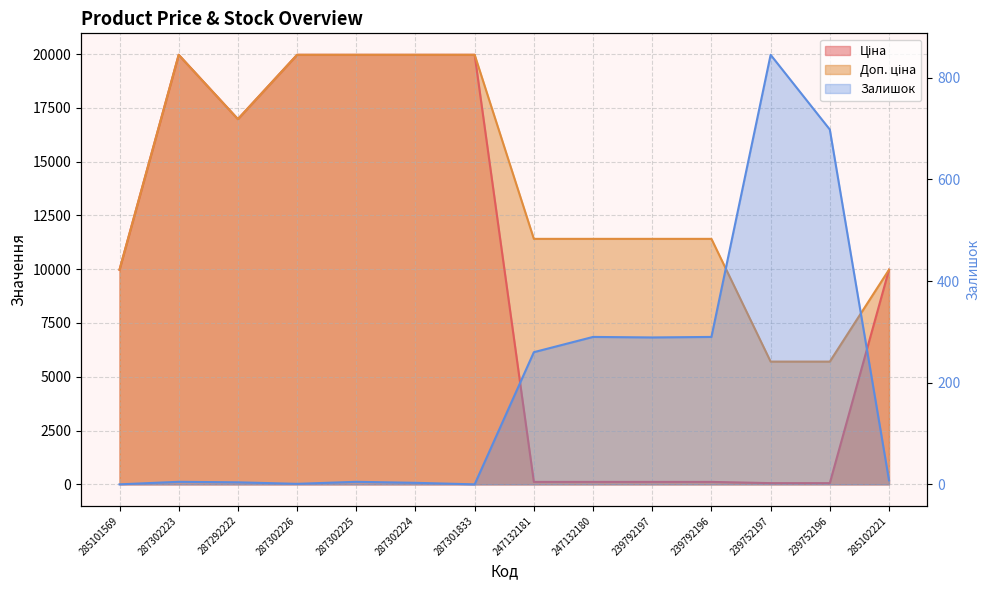

What is the total value across all series at 287302226?

39929.3